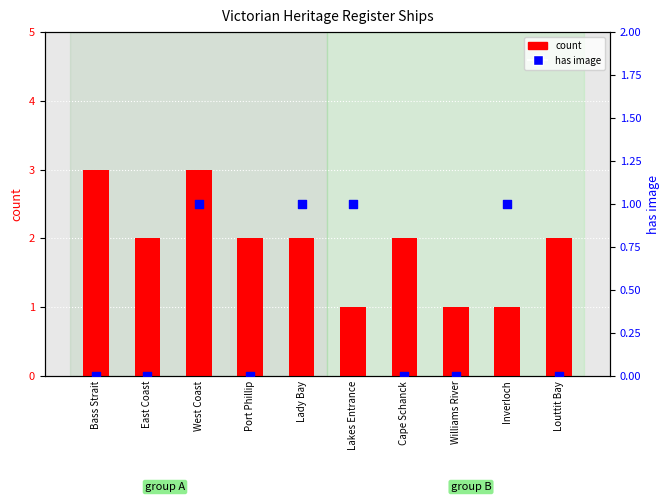

Which series has the largest total across all categories?

count